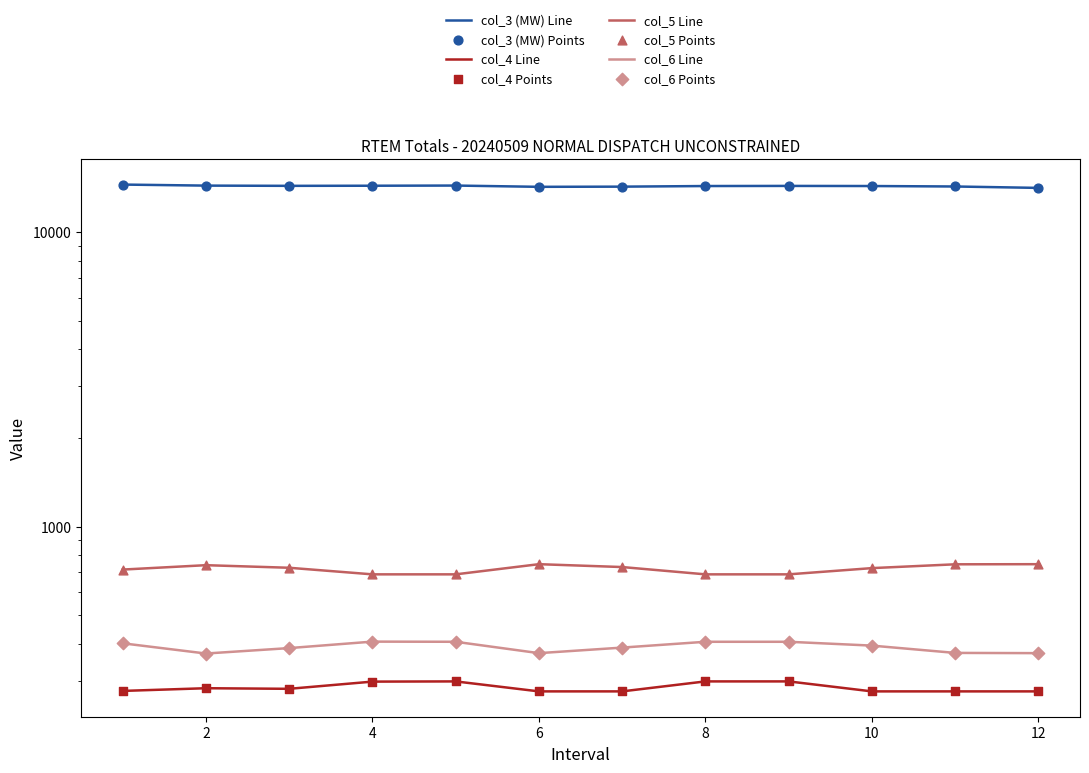

What are all the series names shown in the legend?

col_3 (MW), col_4, col_5, col_6